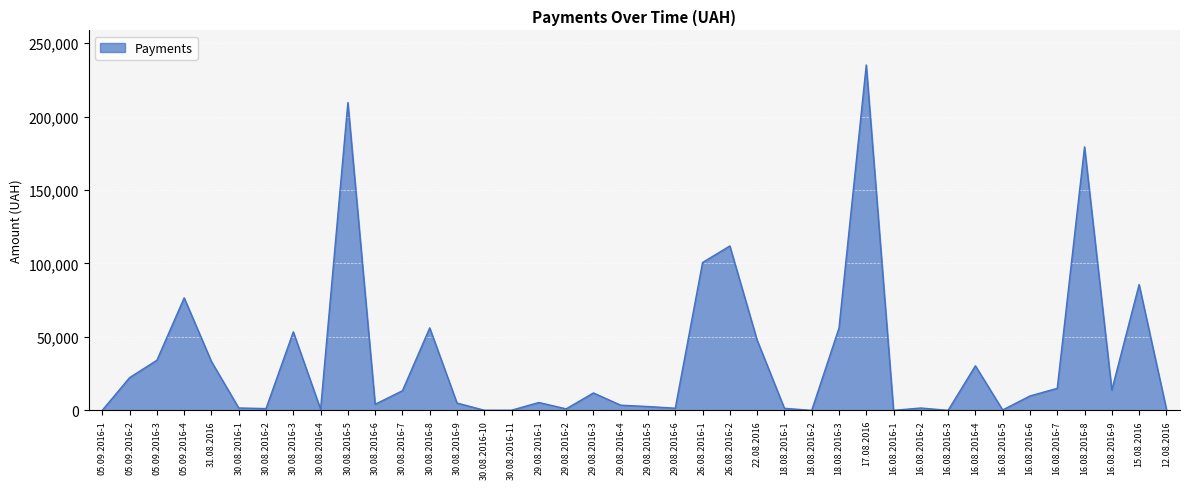

The chart shows a value of 80764.0 at 22.08.2016. True or false?

False